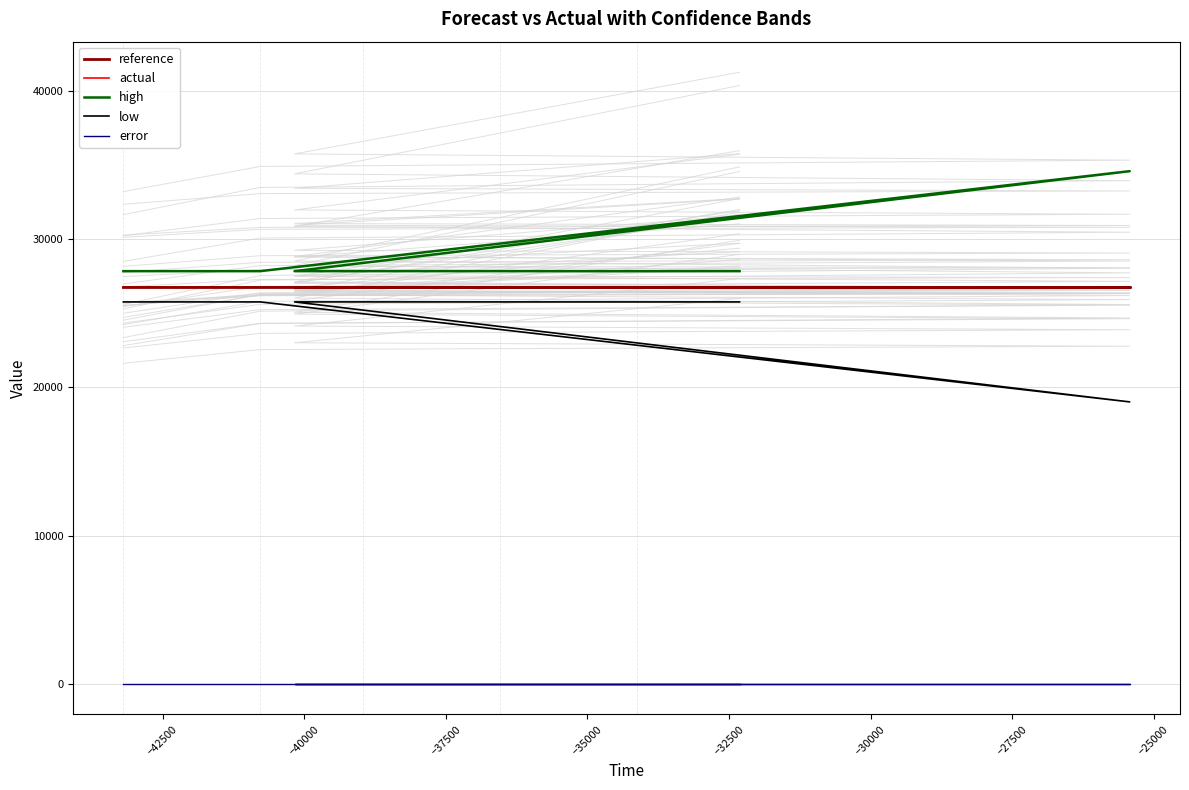

True or false: low has more than 0 points higher than both neighbors.

False